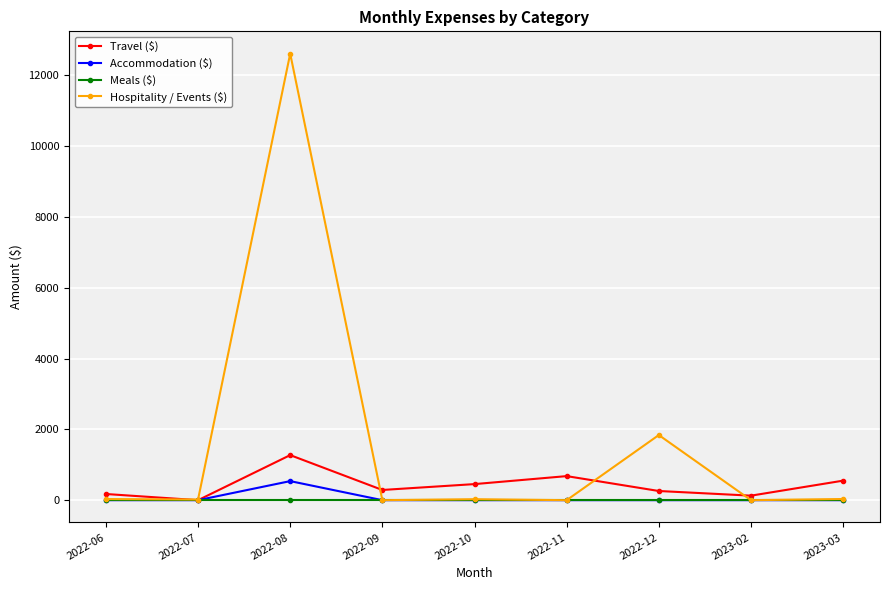

How many data points does each series have?

9